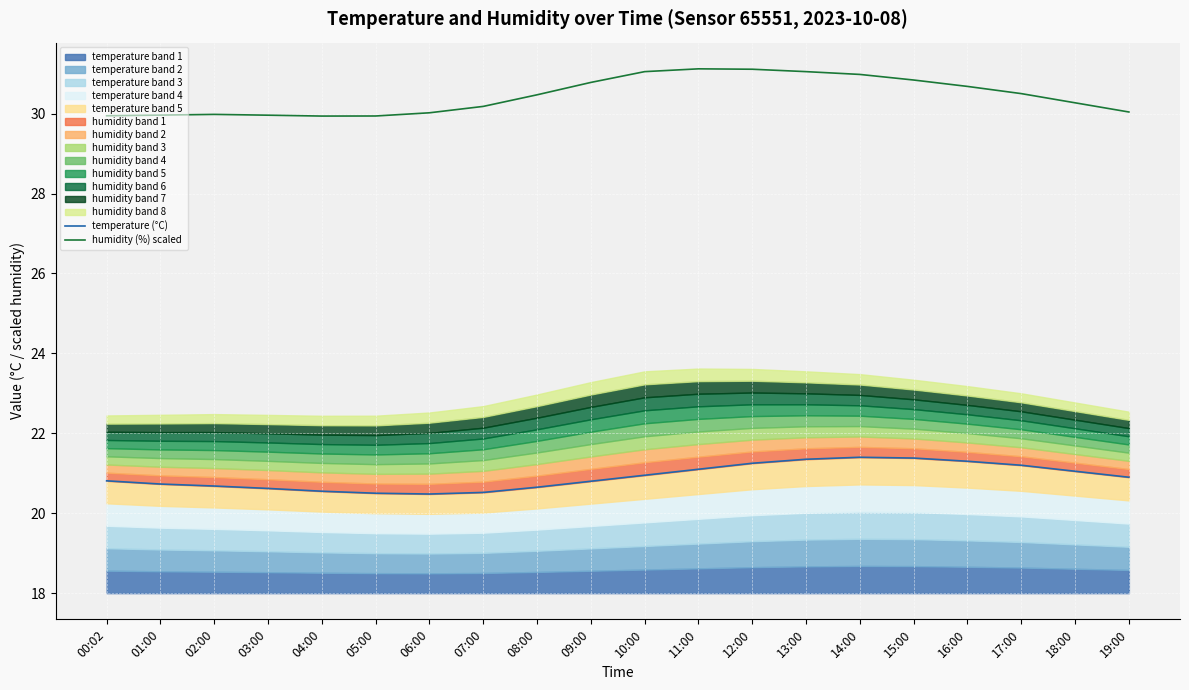

The humidity (%) scaled series shows 30.3 at 18:00. True or false?

True